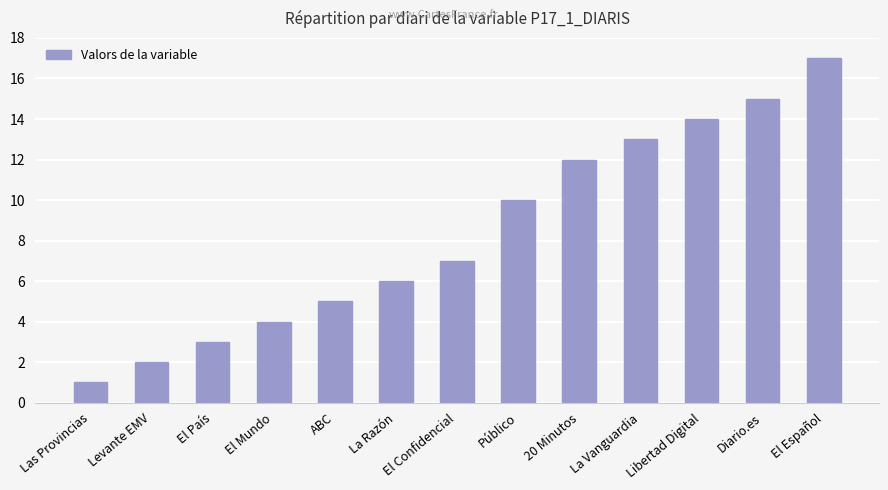

Reading left to right, list all the values displayed in this chart.

Las Provincias=1	Levante EMV=2	El País=3	El Mundo=4	ABC=5	La Razón=6	El Confidencial=7	Público=10	20 Minutos=12	La Vanguardia=13	Libertad Digital=14	Diario.es=15	El Español=17